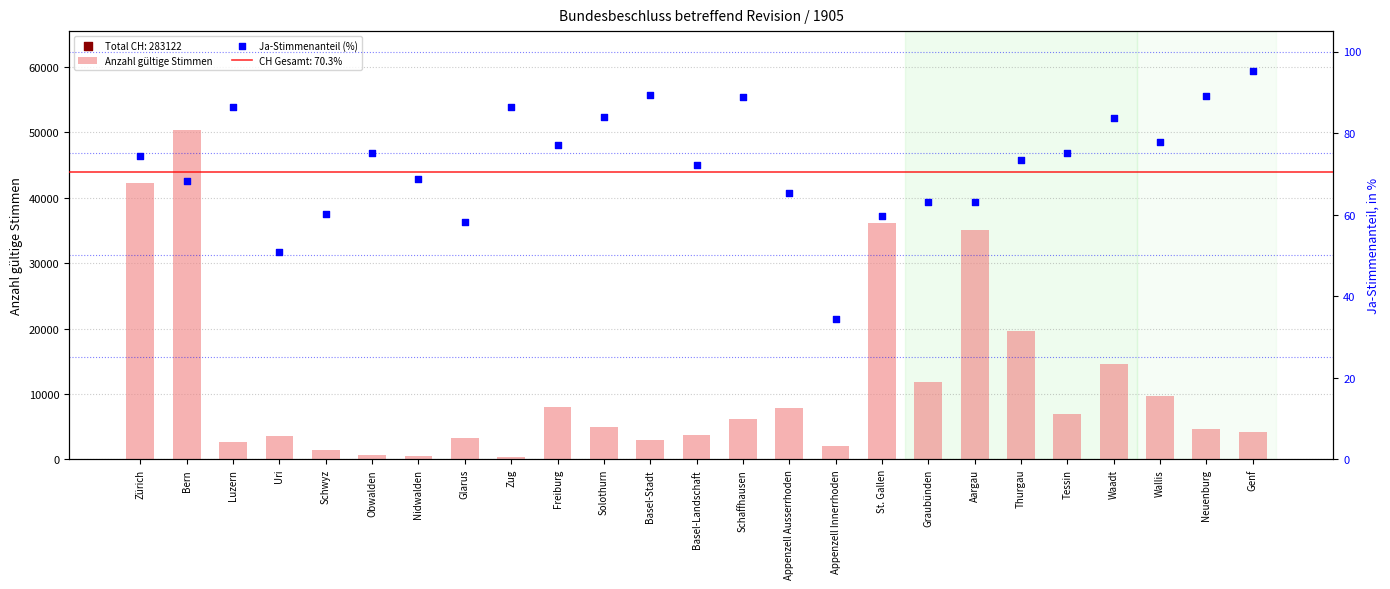

Which series reaches the minimum Y coordinate?

Ja-Stimmenanteil (%)